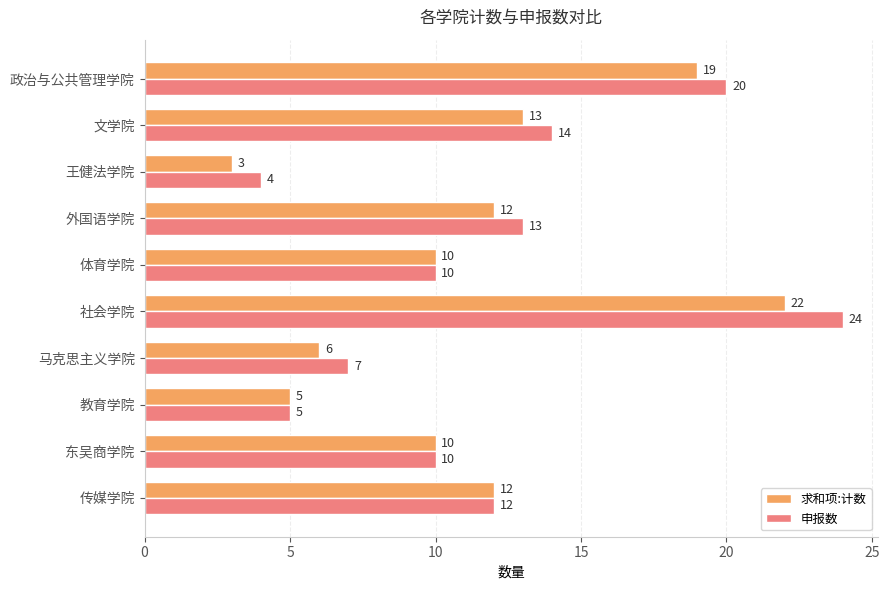

Is it true that 求和项:计数 equals 8 at 外国语学院?

False